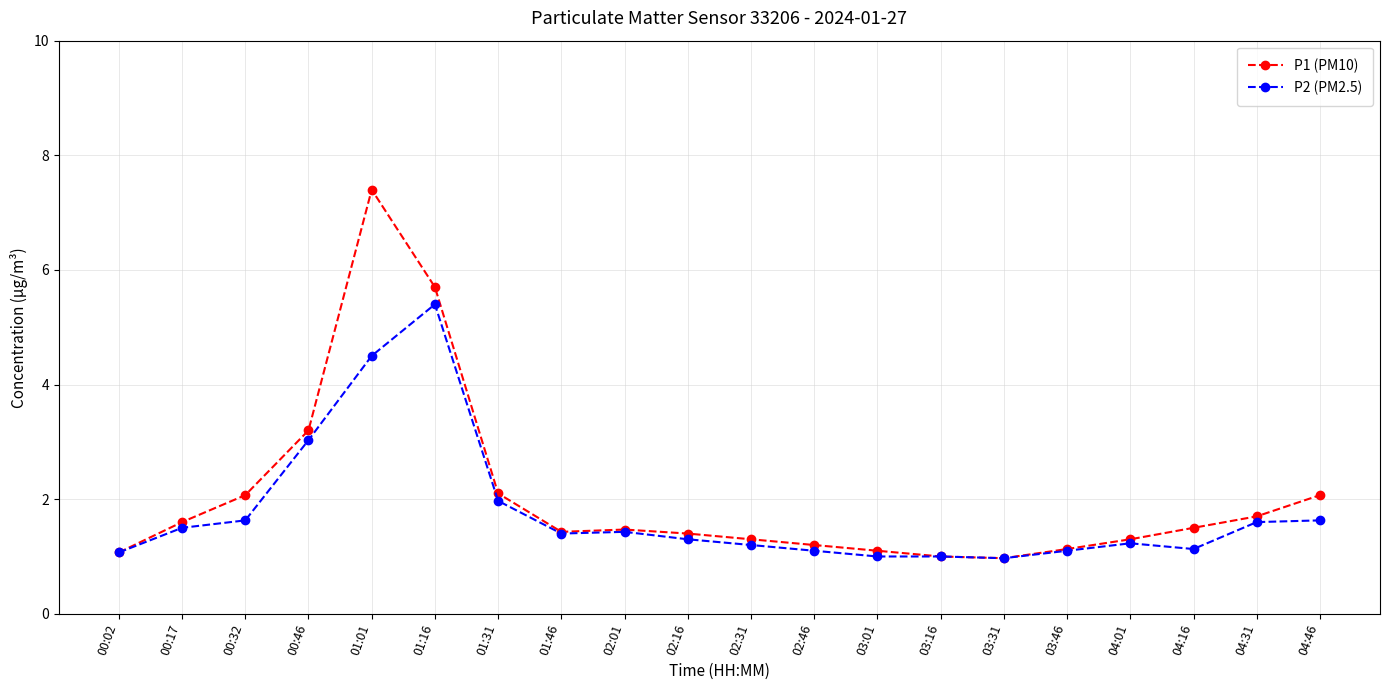

The value of P1 (PM10) at 00:46 is 3.2. True or false?

True